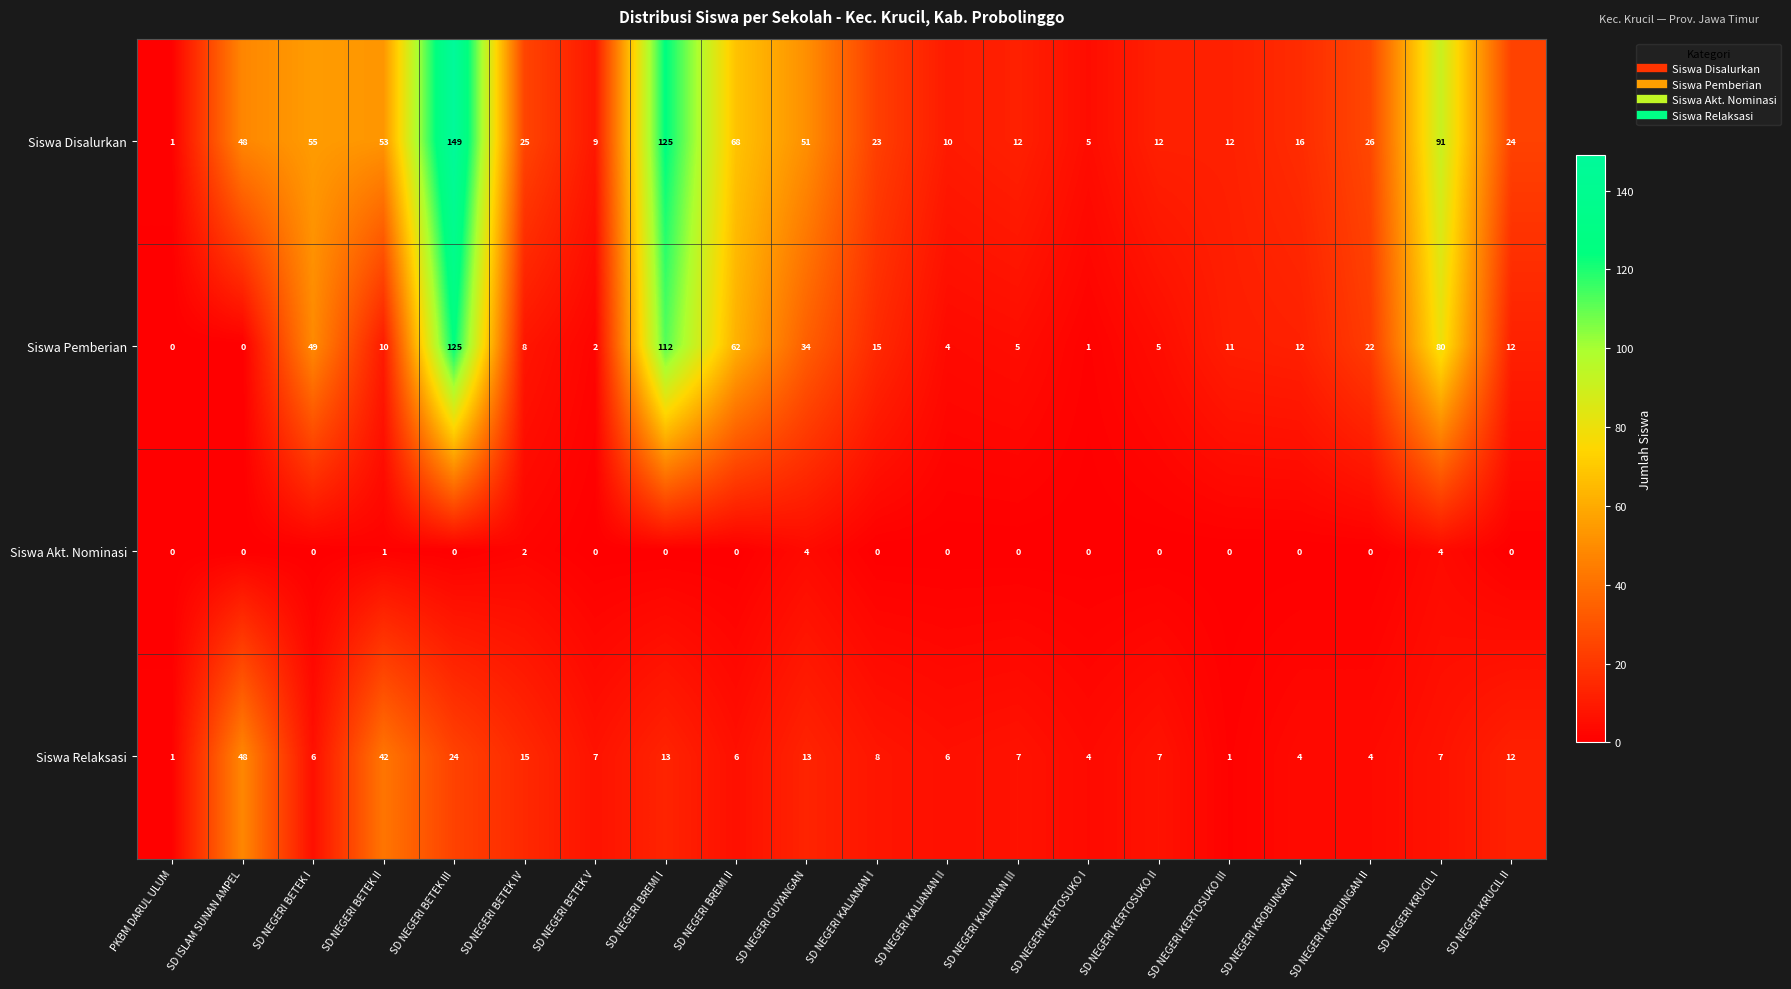

How many positive values does the Siswa Akt. Nominasi series have?

4